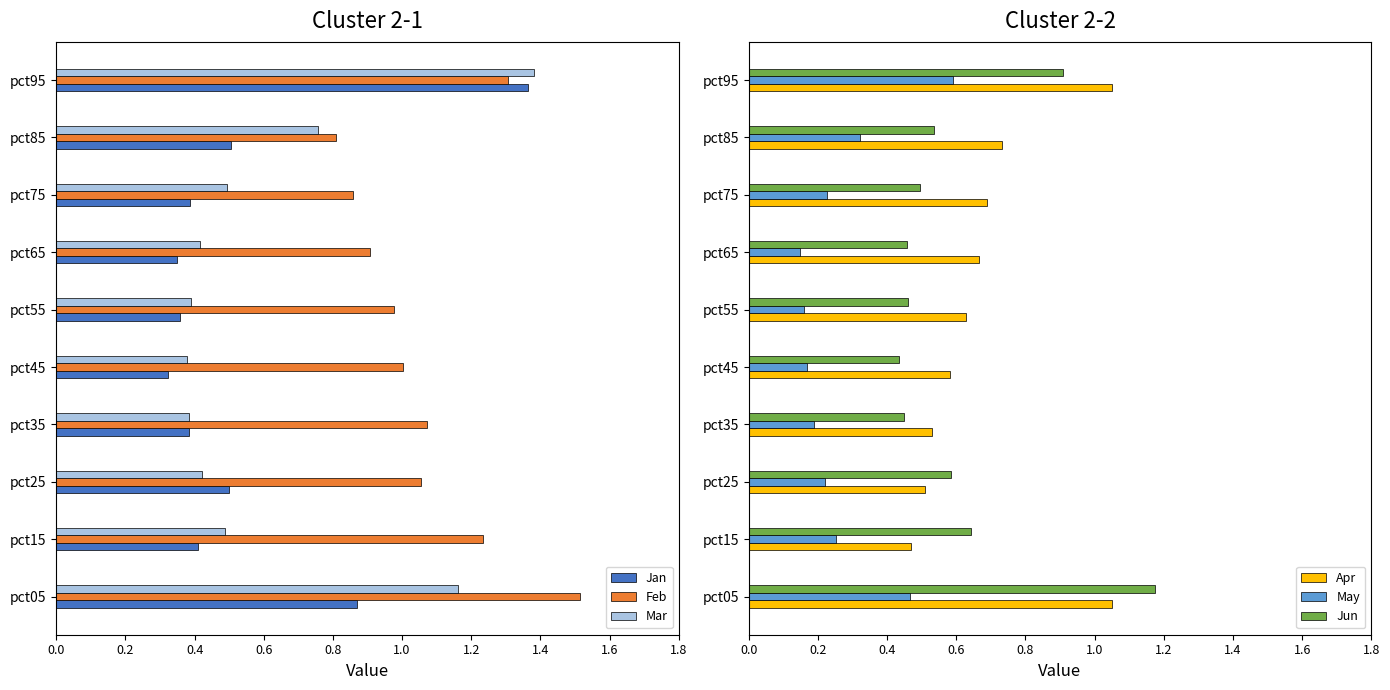

How many data points does each series have?

10